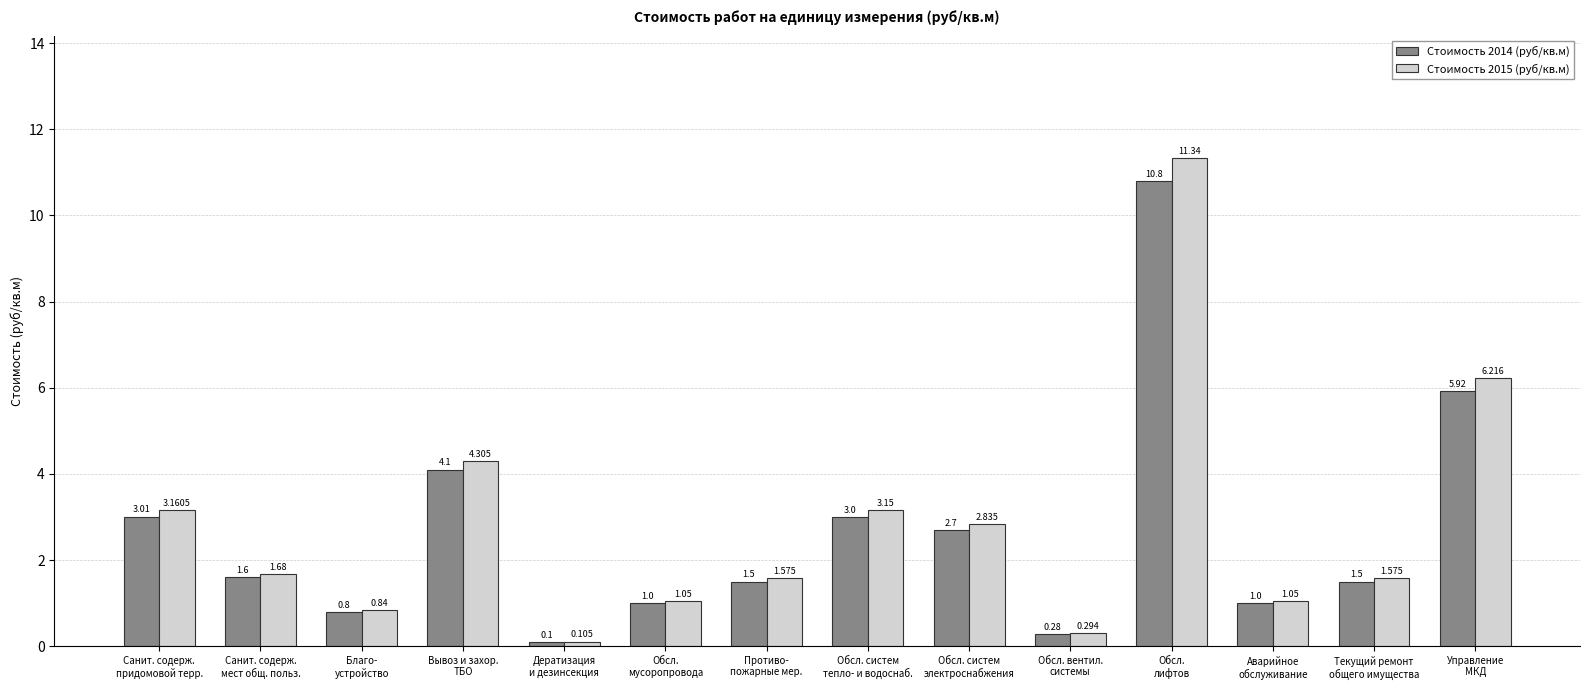

What is the difference between the Стоимость 2015 (руб/кв.м) values at Благо-
устройство and Противо-
пожарные мер.?

0.7